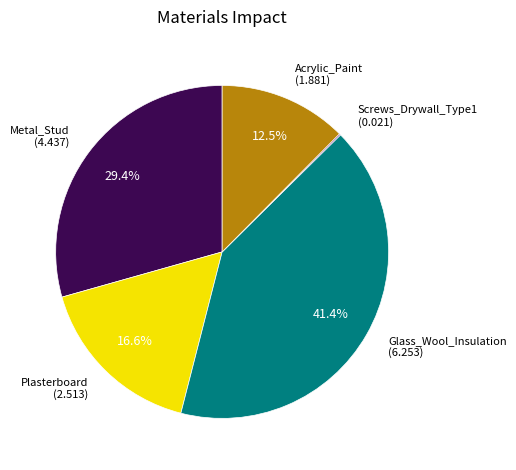

To the nearest percent, what portion does Plasterboard represent?

17%